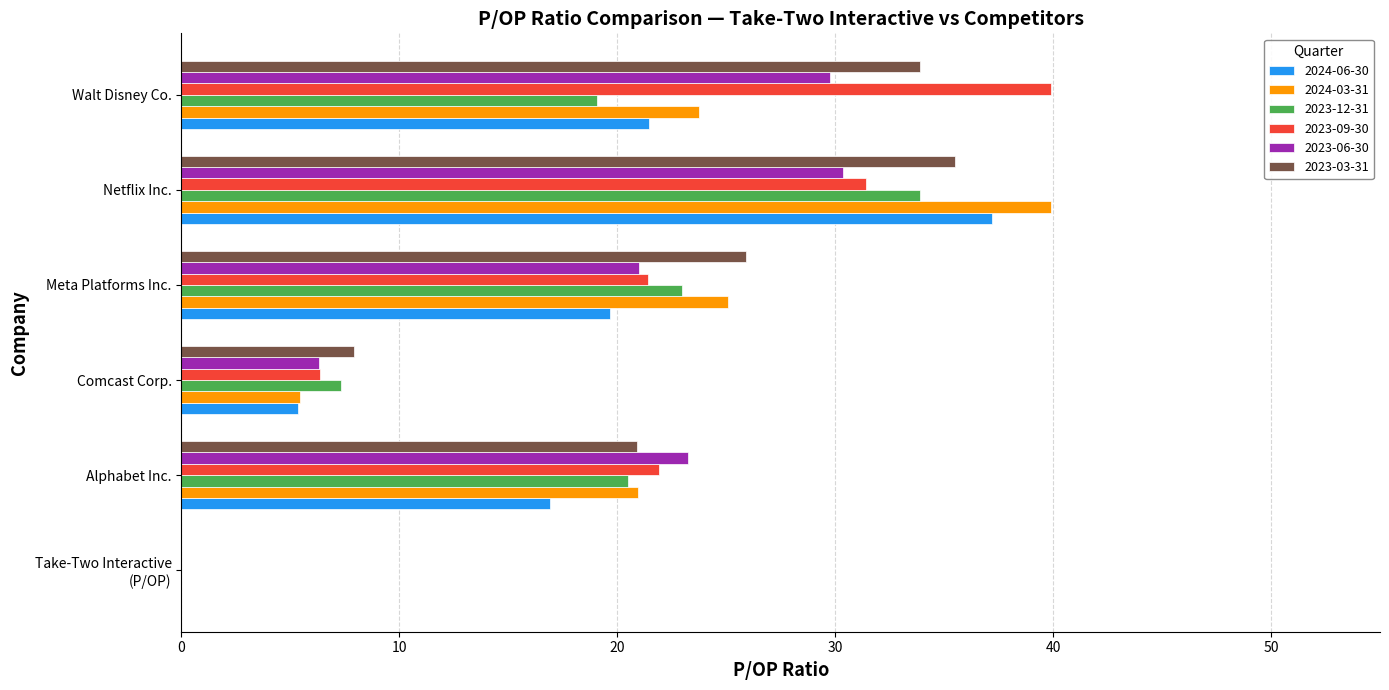

Where is 2023-12-31 nearest to the value 16?

Walt Disney Co.